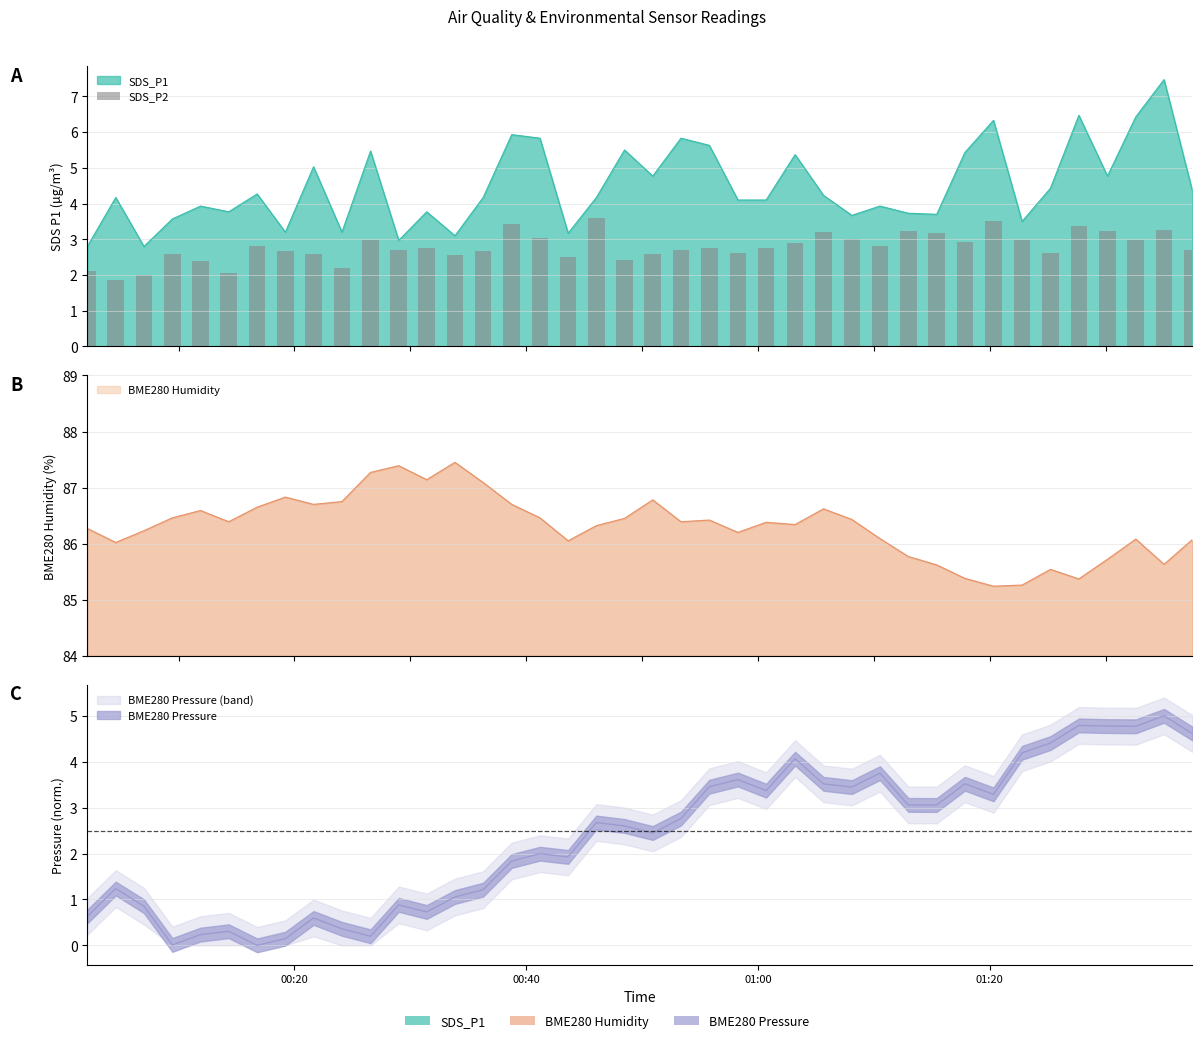

How many categories are shown in the chart?

40